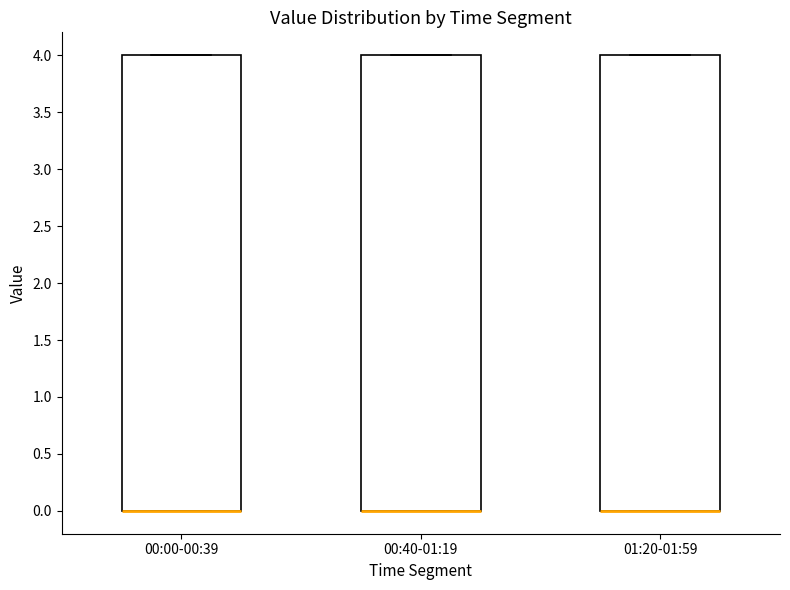

Reading left to right, transcribe this box plot: for each box, give where its median line is, the range the box spans, and where its two whiskers end, as read against the y-axis. The values are not printed on the chart, so give them approximately, as read against the axis.

00:00-00:39: median 0 (drawn on the box's lower edge), box 0 to 4, whiskers 0 to 4
00:40-01:19: median 0 (drawn on the box's lower edge), box 0 to 4, whiskers 0 to 4
01:20-01:59: median 0 (drawn on the box's lower edge), box 0 to 4, whiskers 0 to 4